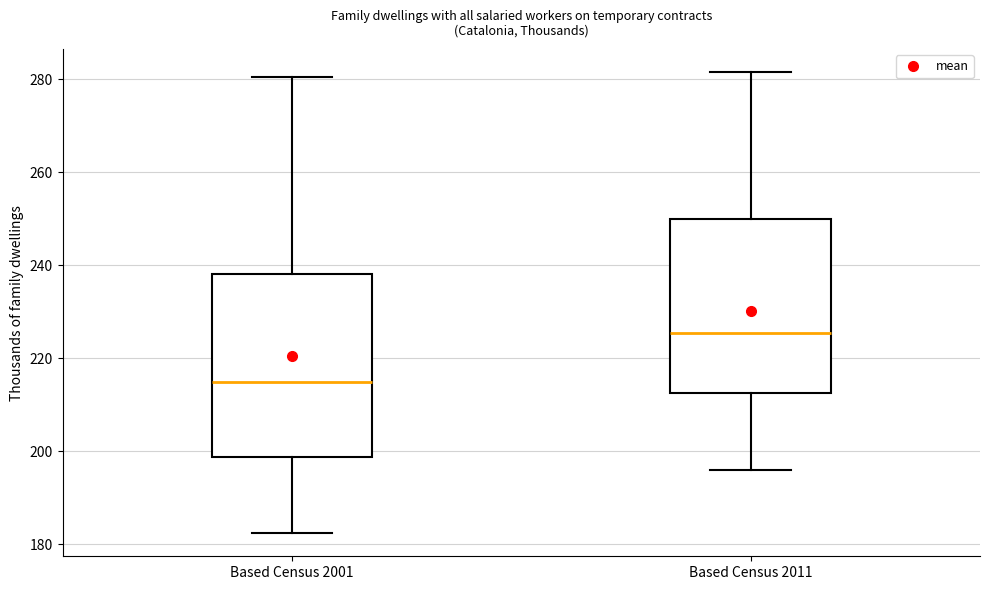

Where does the lower whisker of the box for Based Census 2001 end on the y-axis? The values are not printed on the chart, so give them approximately, as read against the axis.

182